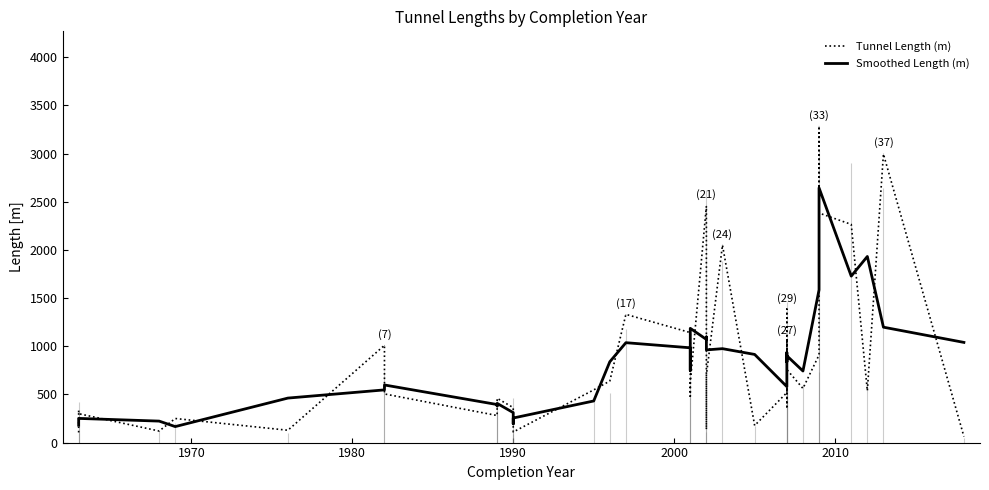

What is the difference between the maximum and second lowest values in the Tunnel Length (m) series?

3179